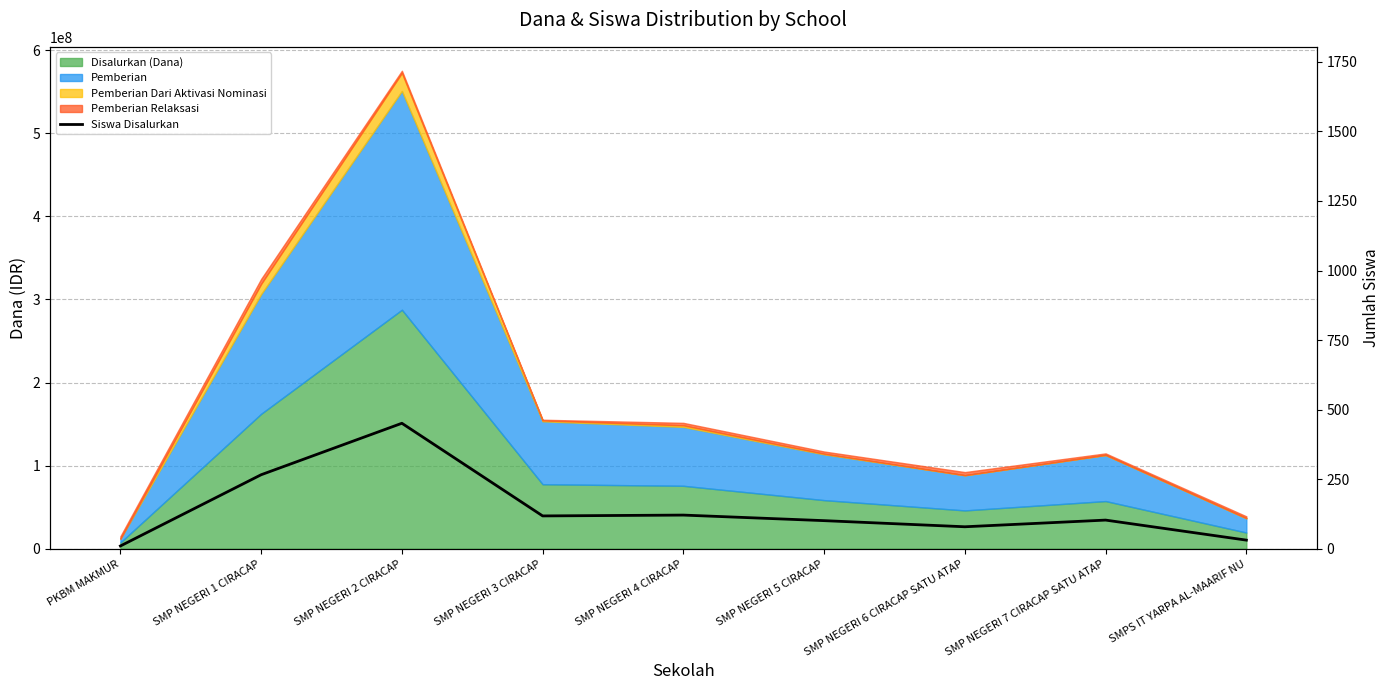

Which category has the lowest value across all series?

PKBM MAKMUR